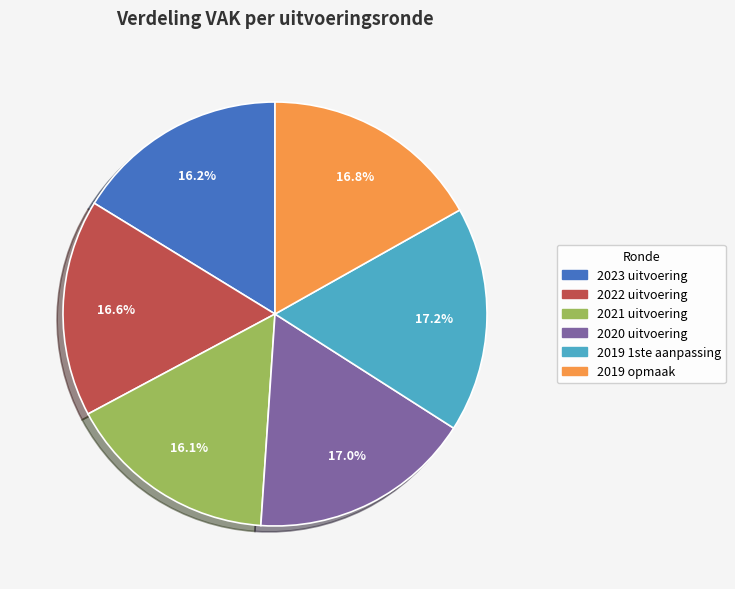

Do 2022 uitvoering and 2019 opmaak together represent more than half of the pie?

No